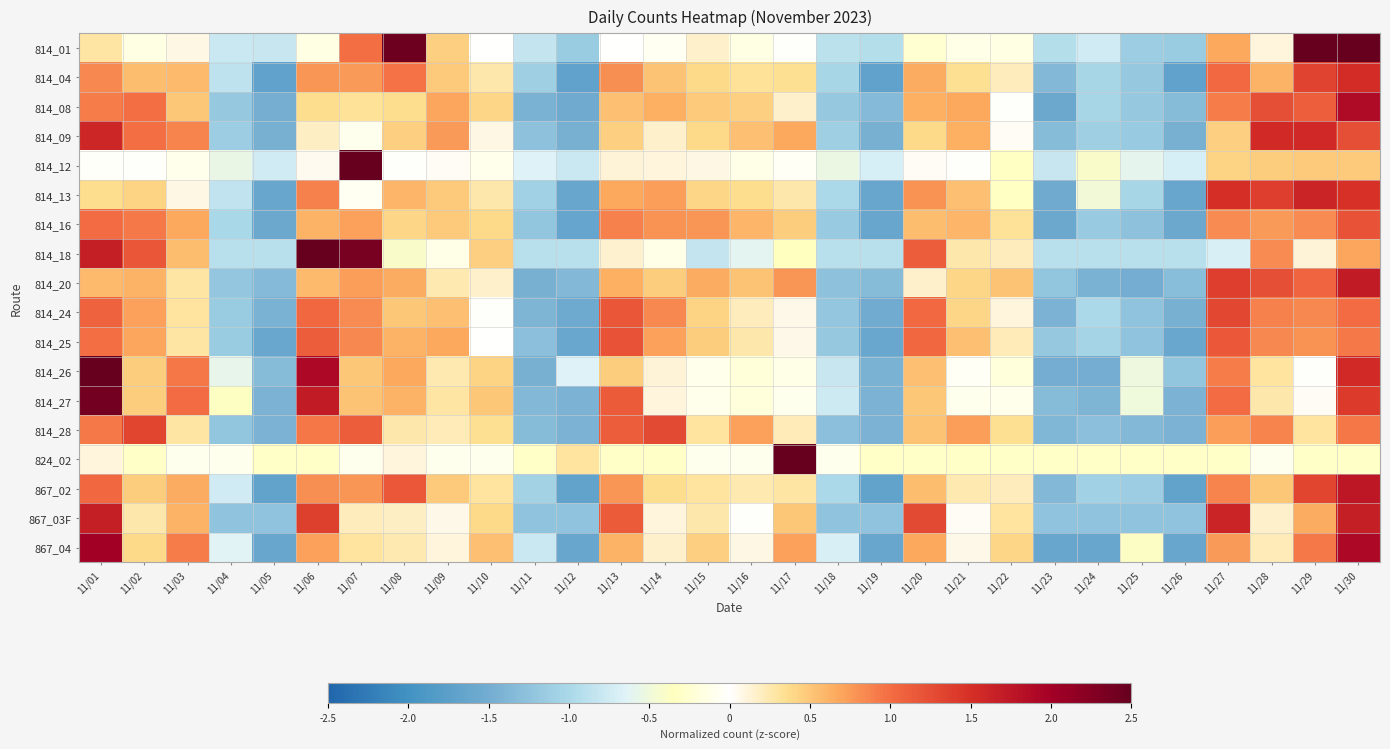

Which series changed the most between 11/04 and 11/30?

814_01